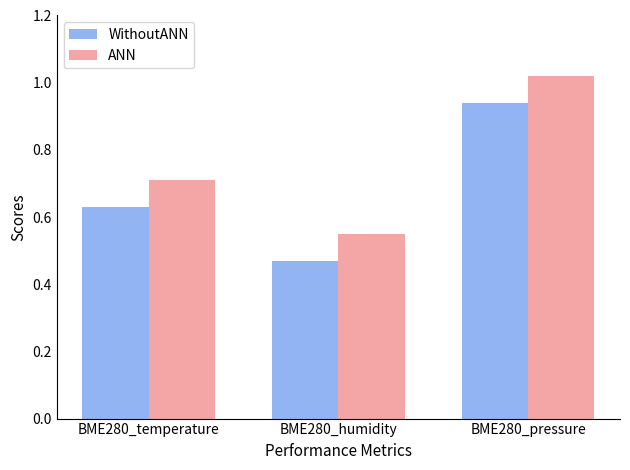

How many bars are there in each group?

2